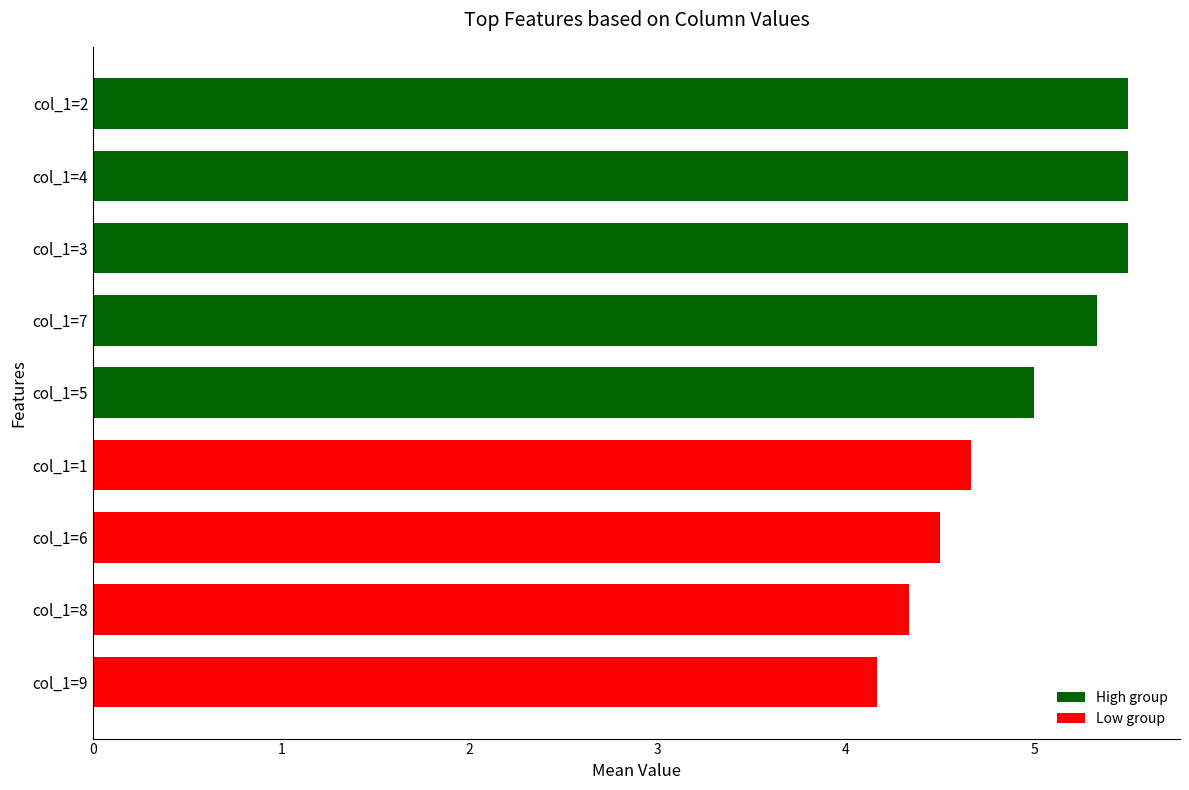

Reading top to bottom, list all the values displayed in this chart.

5.5	5.5	5.5	5.3	5.0	4.7	4.5	4.3	4.2